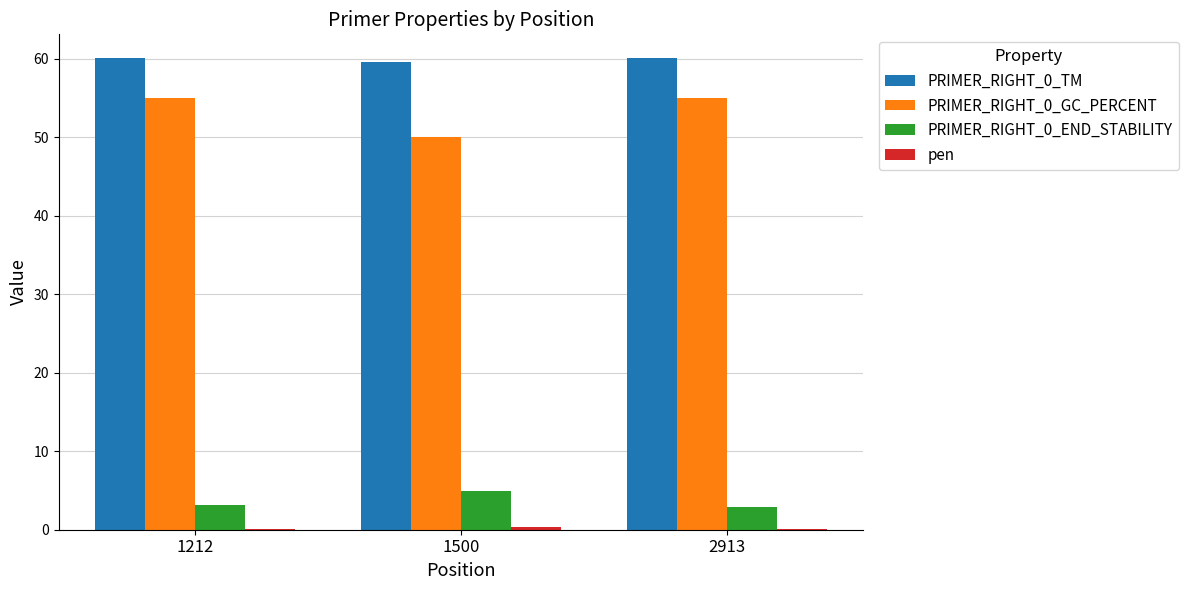

Is the value of PRIMER_RIGHT_0_GC_PERCENT at 1212 greater than the value of PRIMER_RIGHT_0_END_STABILITY at 1212?

Yes